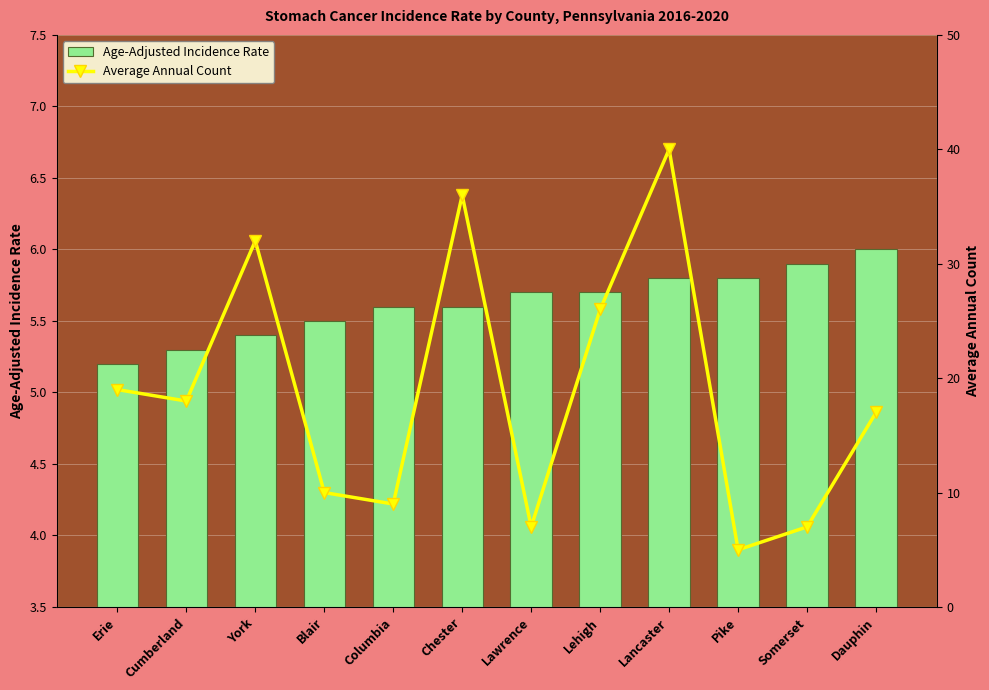

At which category is the sum across all series the highest?

Lancaster